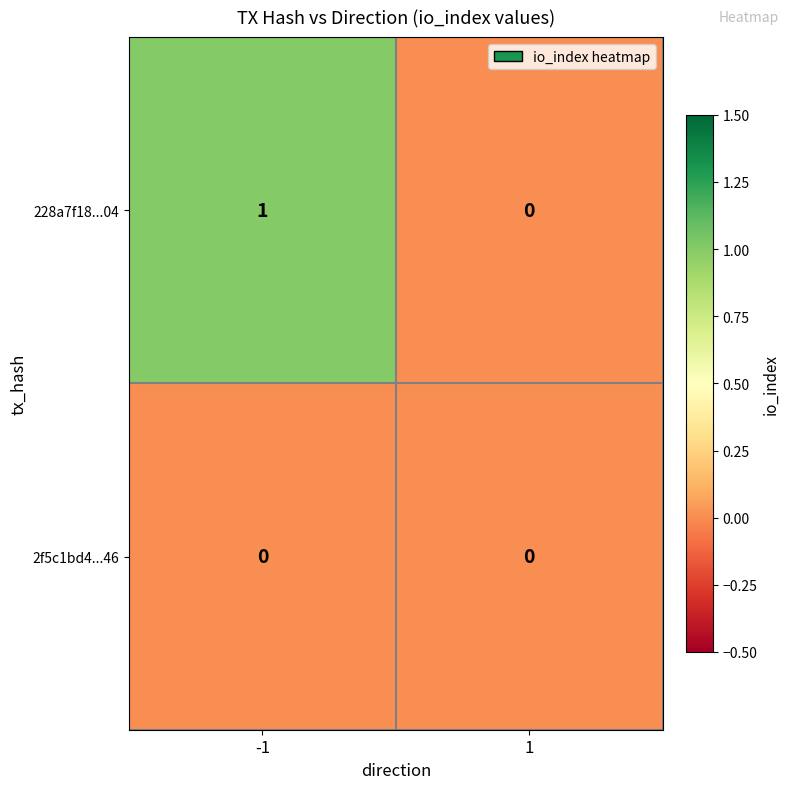

Reading right to left, what are all the values shown in this chart?

228a7f18...04: 1=0	-1=1
2f5c1bd4...46: 1=0	-1=0